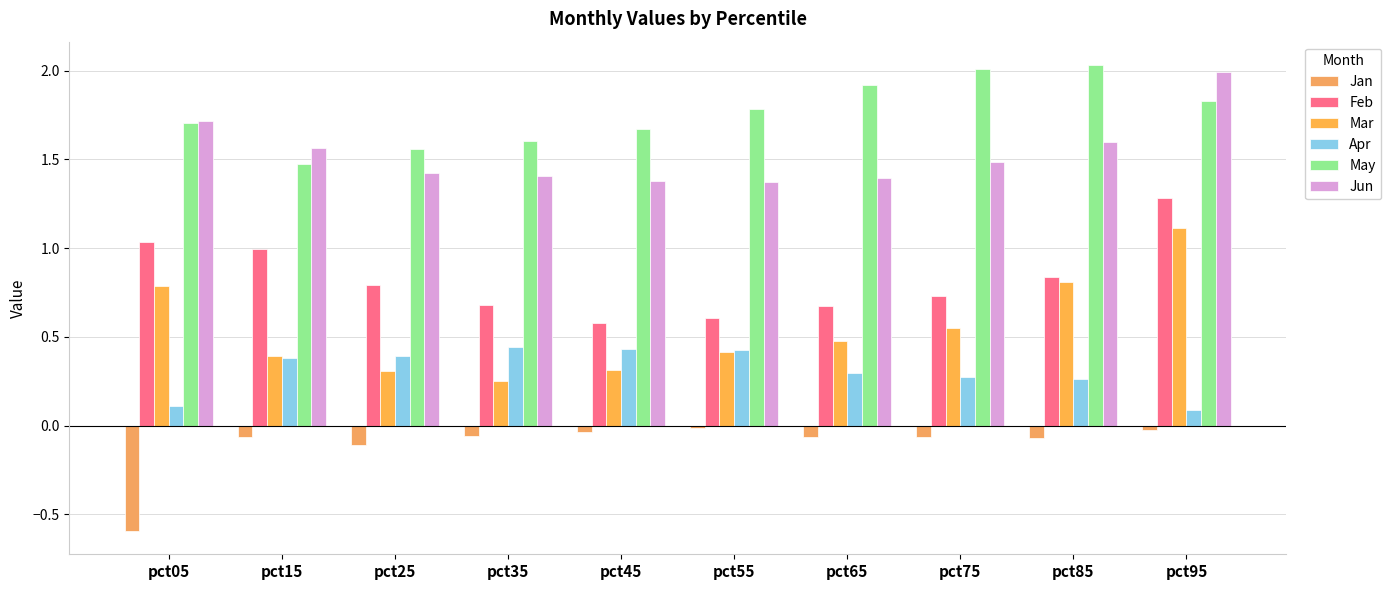

Reading left to right, what are all the values shown in this chart?

Jan: -0.6	-0.1	-0.1	-0.1	-0.0	-0.0	-0.1	-0.1	-0.1	-0.0
Feb: 1.0	1.0	0.8	0.7	0.6	0.6	0.7	0.7	0.8	1.3
Mar: 0.8	0.4	0.3	0.3	0.3	0.4	0.5	0.5	0.8	1.1
Apr: 0.1	0.4	0.4	0.4	0.4	0.4	0.3	0.3	0.3	0.1
May: 1.7	1.5	1.6	1.6	1.7	1.8	1.9	2.0	2.0	1.8
Jun: 1.7	1.6	1.4	1.4	1.4	1.4	1.4	1.5	1.6	2.0